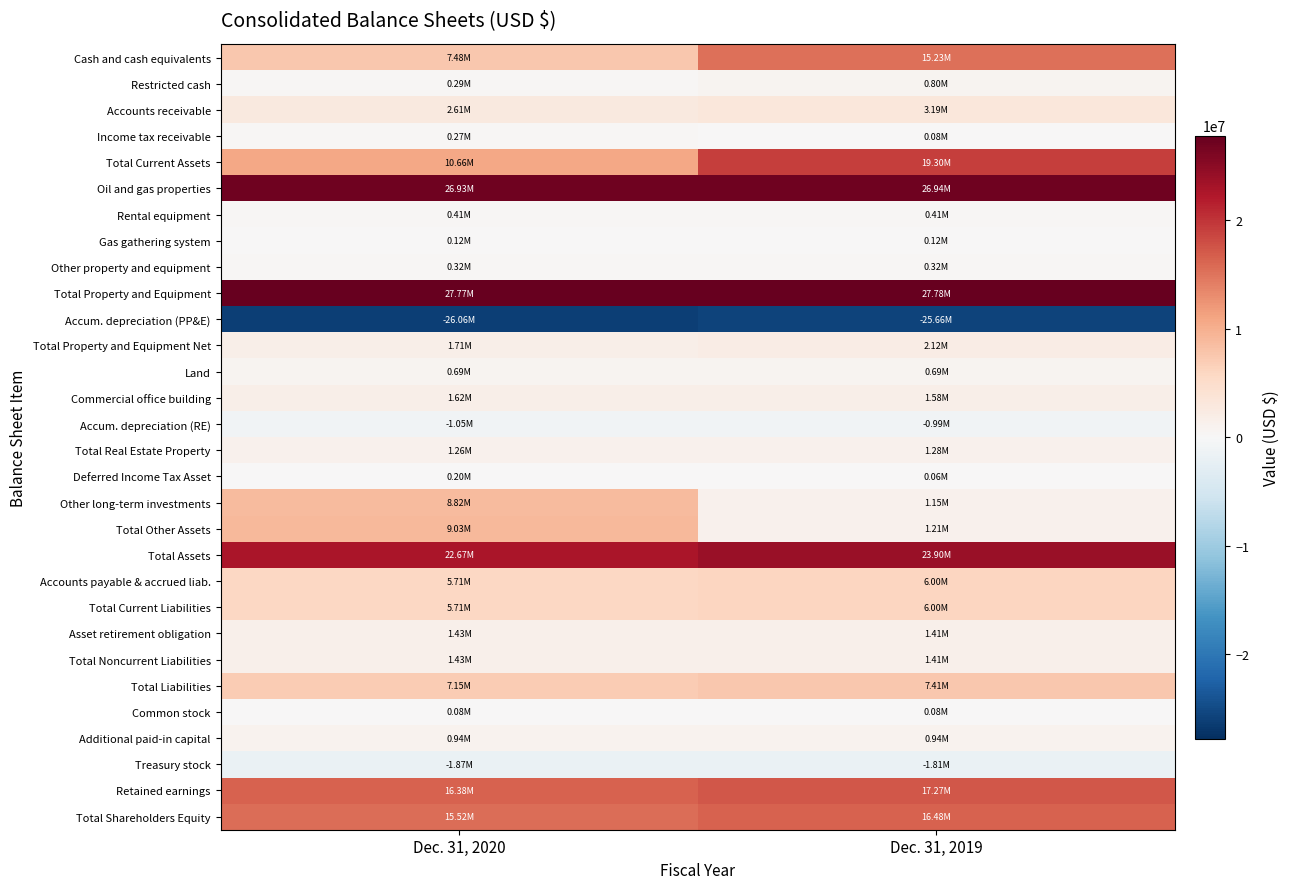

Rank the series at Dec. 31, 2020 from lowest to highest value.

Accum. depreciation (PP&E), Treasury stock, Accum. depreciation (RE), Common stock, Gas gathering system, Deferred Income Tax Asset, Income tax receivable, Restricted cash, Other property and equipment, Rental equipment, Land, Additional paid-in capital, Total Real Estate Property, Asset retirement obligation, Total Noncurrent Liabilities, Commercial office building, Total Property and Equipment Net, Accounts receivable, Accounts payable & accrued liab., Total Current Liabilities, Total Liabilities, Cash and cash equivalents, Other long-term investments, Total Other Assets, Total Current Assets, Total Shareholders Equity, Retained earnings, Total Assets, Oil and gas properties, Total Property and Equipment